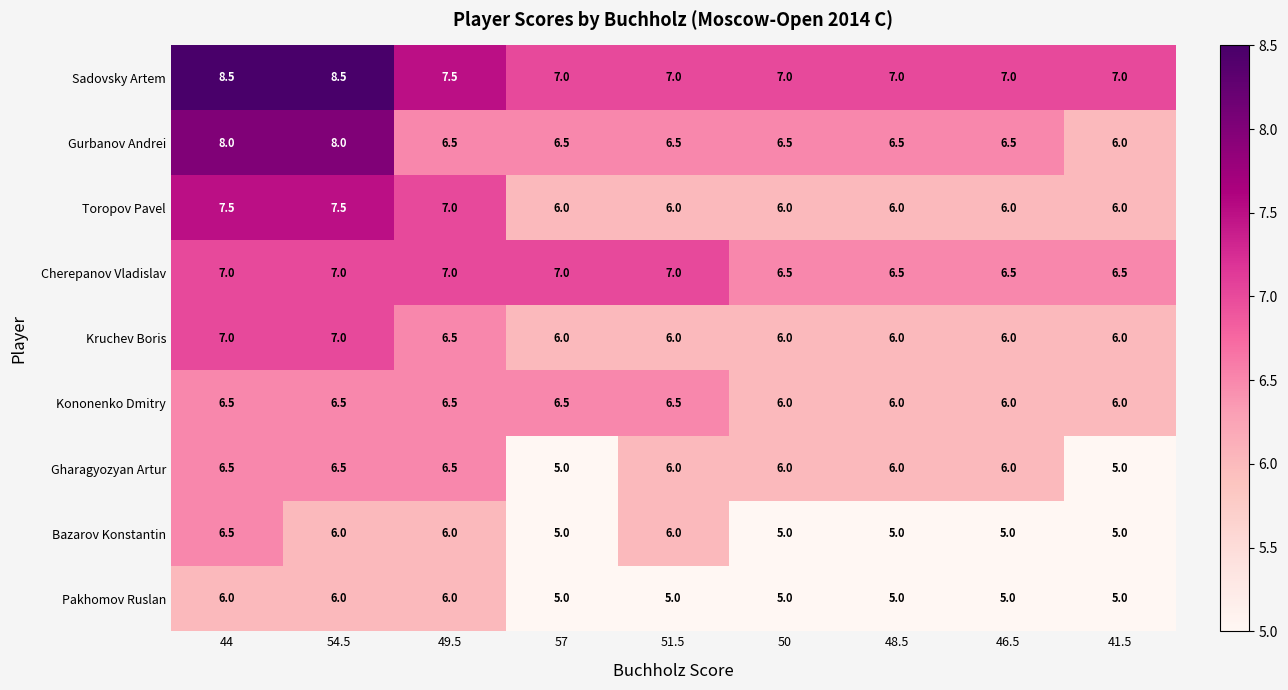

Which series has the largest total across all categories?

Sadovsky Artem